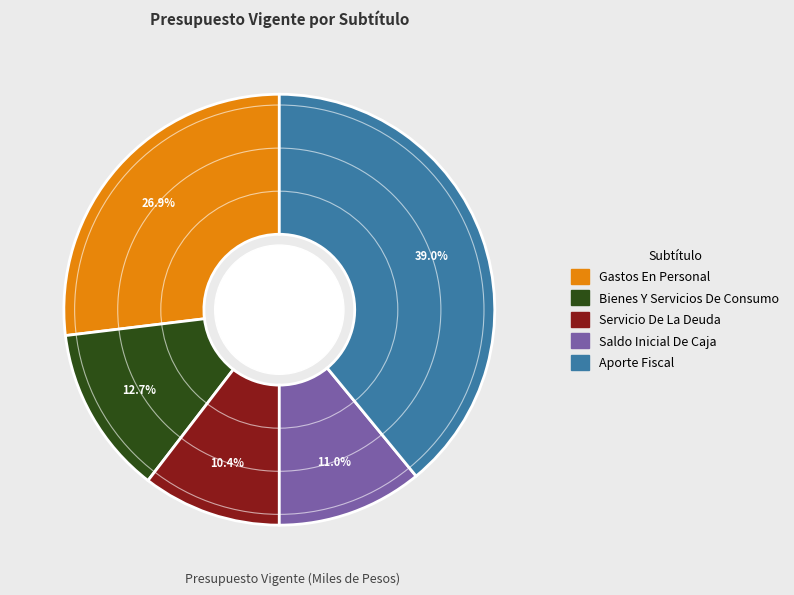

Is there any slice that represents more than half of the pie?

No